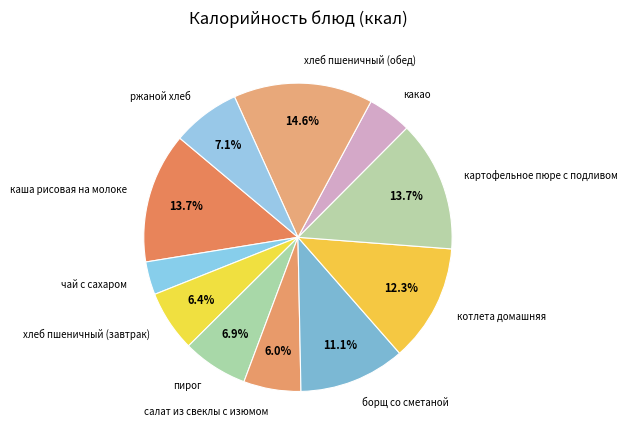

Does пирог account for over 50% of the chart?

No